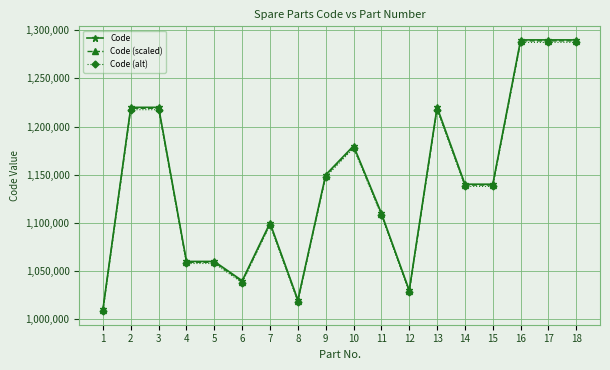

Which series changed the most between 6 and 13?

Code